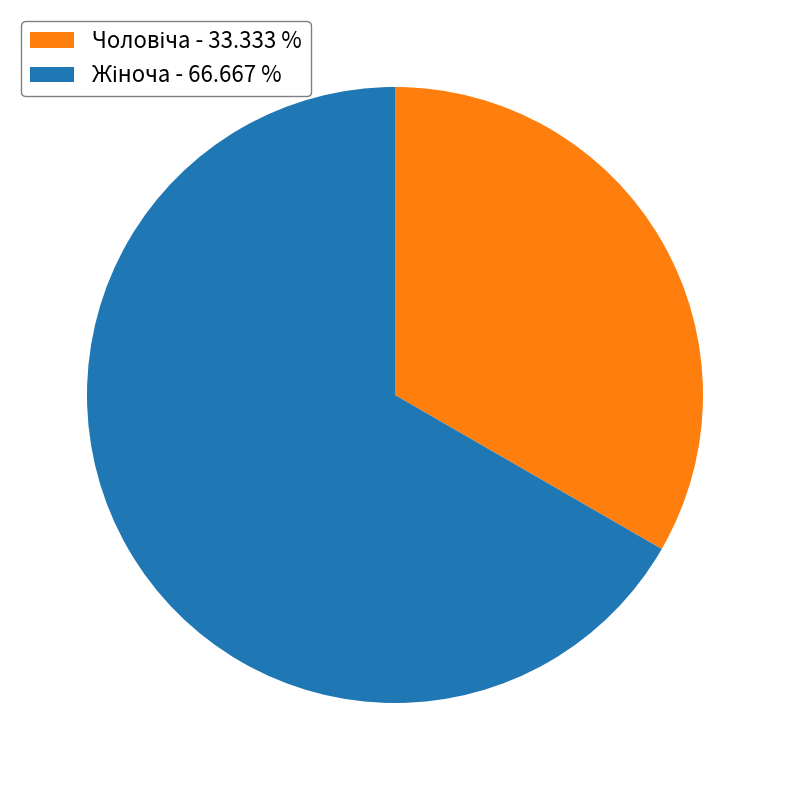

Is there any slice that represents more than half of the pie?

Yes